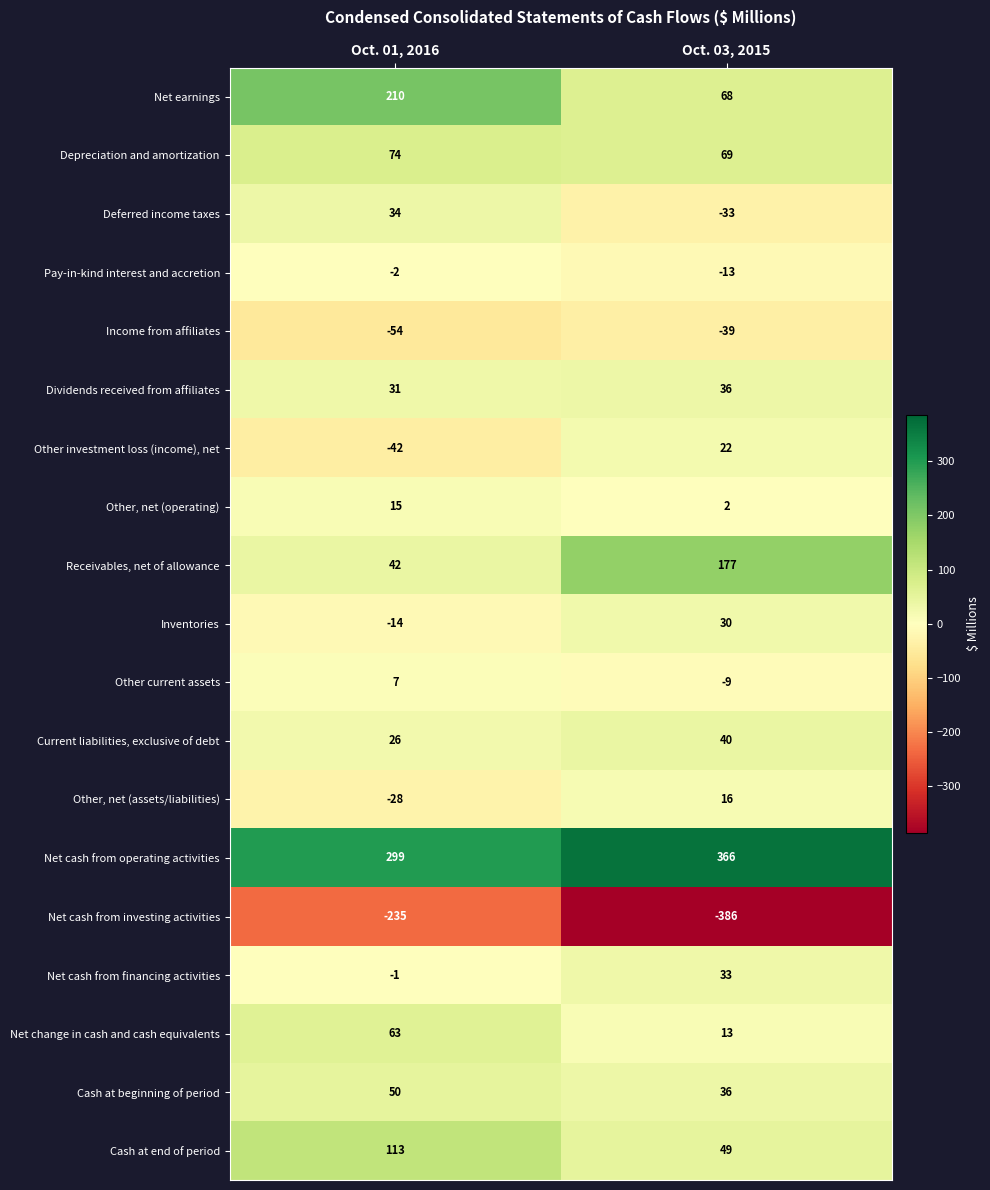

Count the number of categories in the chart.

2